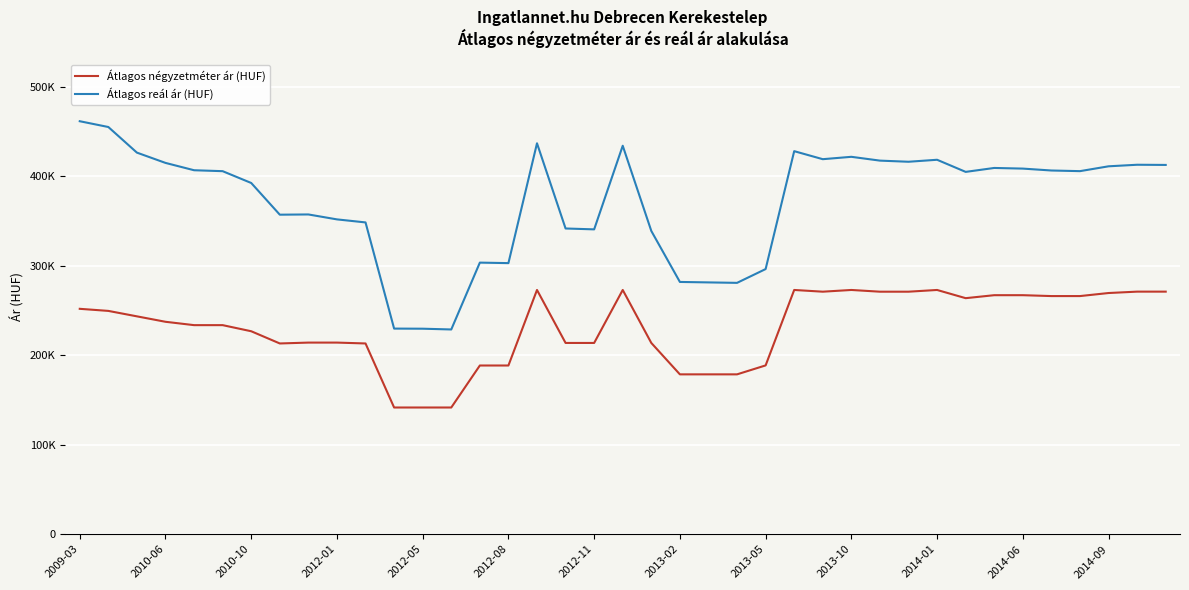

What are all the series names shown in the legend?

Átlagos négyzetméter ár (HUF), Átlagos reál ár (HUF)